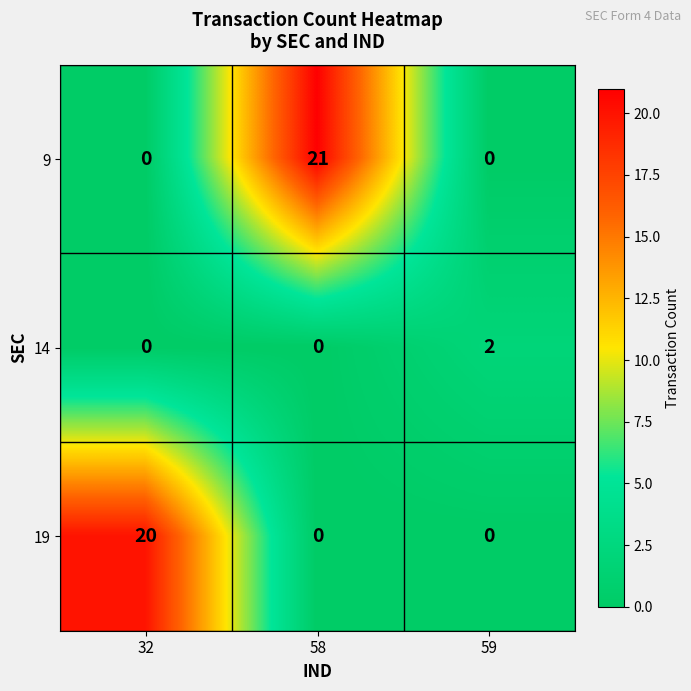

Rank the series by their maximum value, from lowest to highest.

14, 19, 9